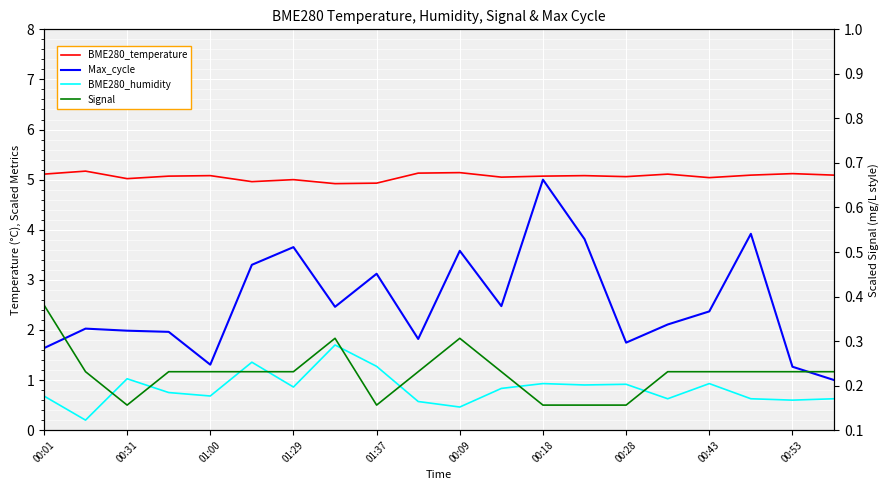

How many data points in Max_cycle are less than 2?

8